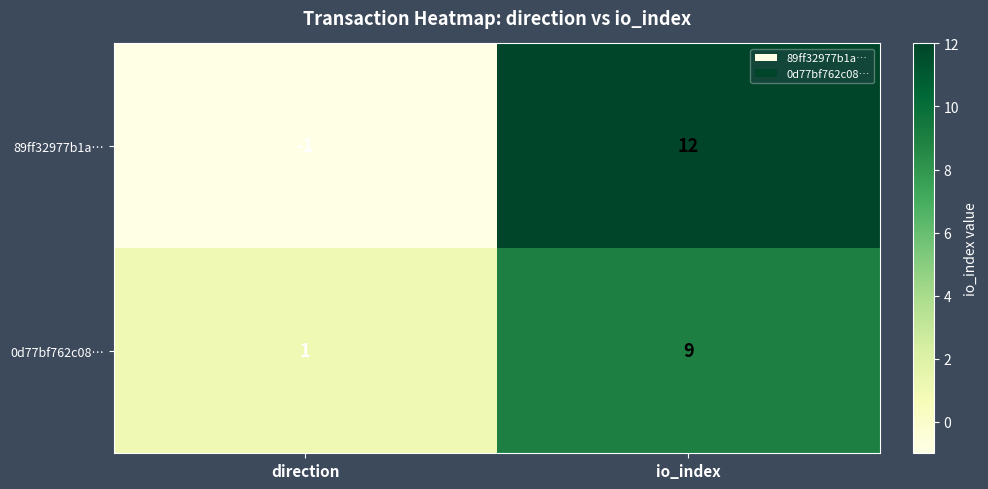

Which series changed the most between direction and io_index?

89ff32977b1a…